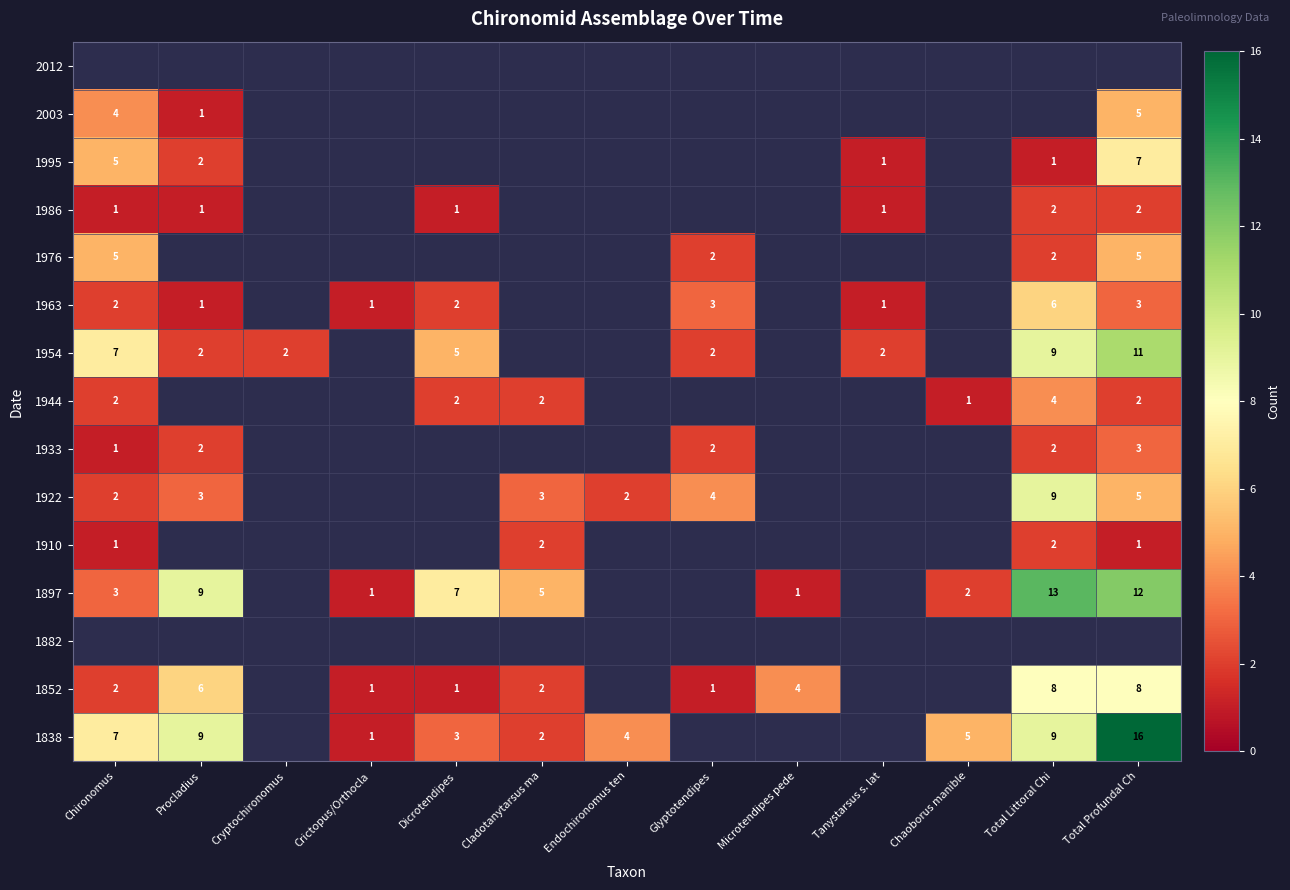

What is the sum of the 1954 values at Total Littoral Chi and Chironomus?

16